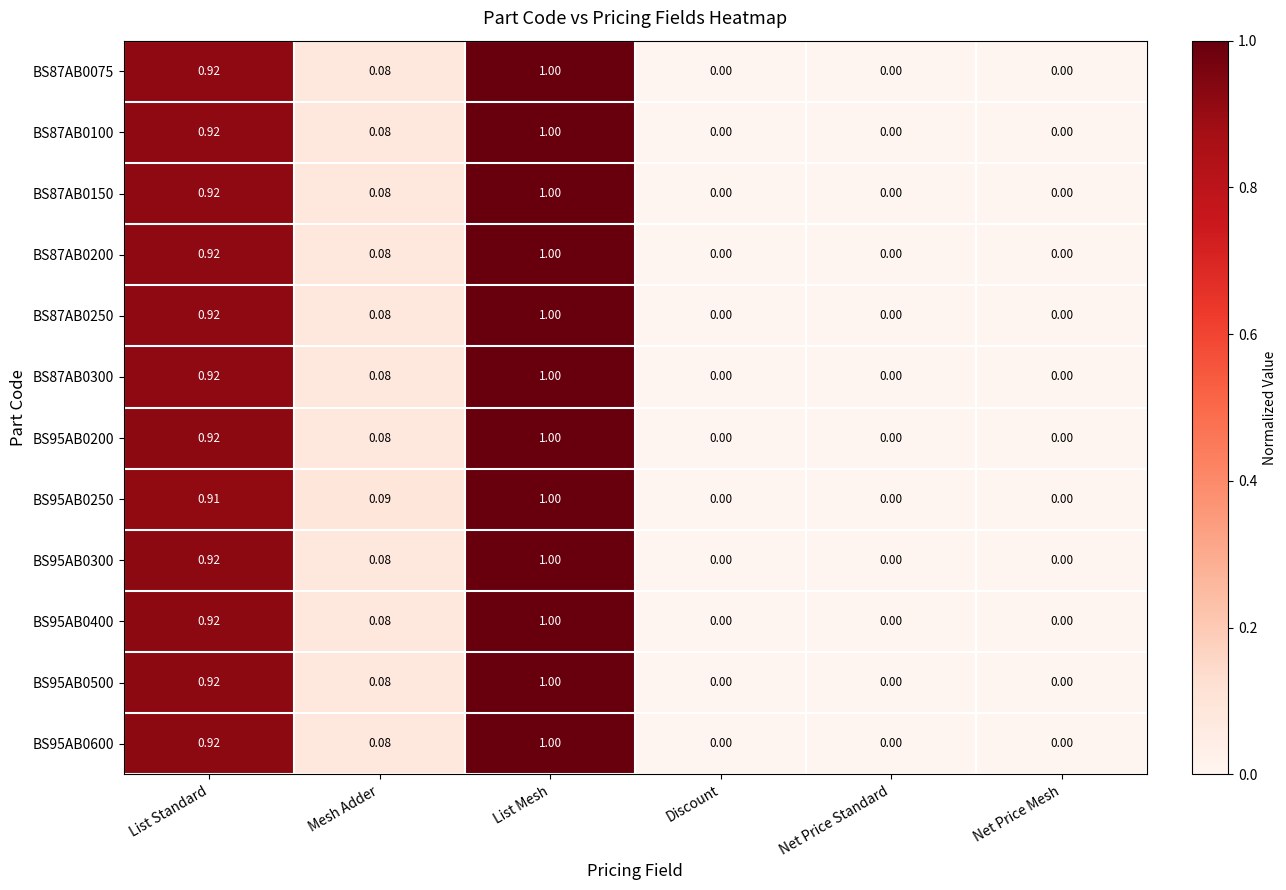

Which category has the highest value across all series?

List Mesh